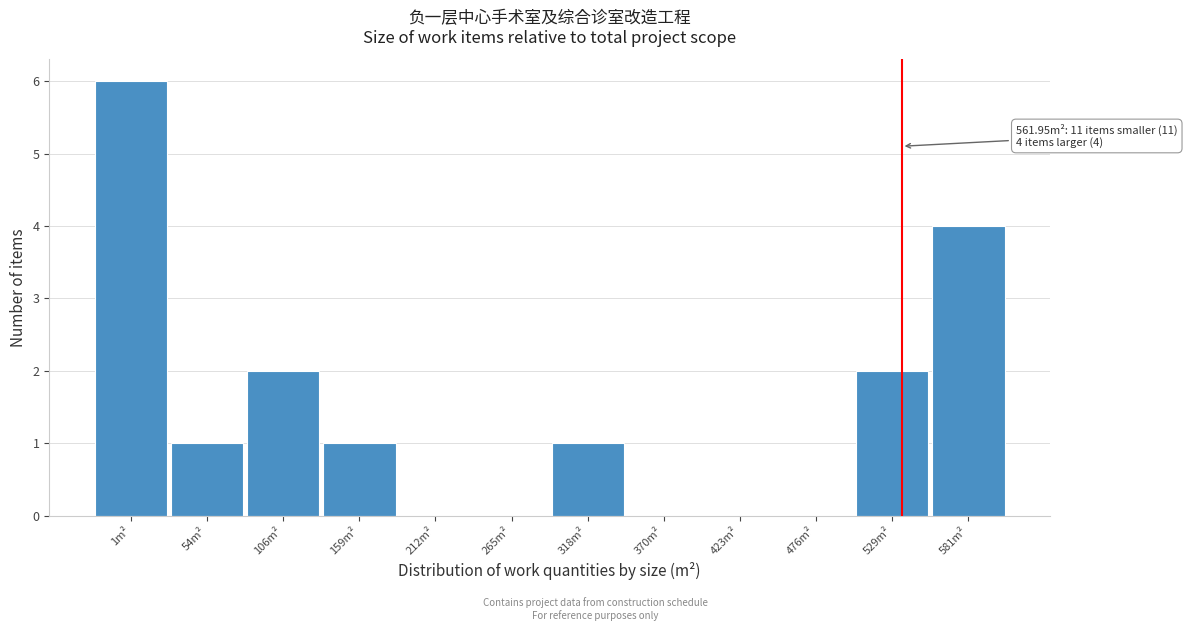

Reading left to right, extract all data points from this chart.

1m²=6	54m²=1	106m²=2	159m²=1	212m²=0	265m²=0	318m²=1	370m²=0	423m²=0	476m²=0	529m²=2	581m²=4